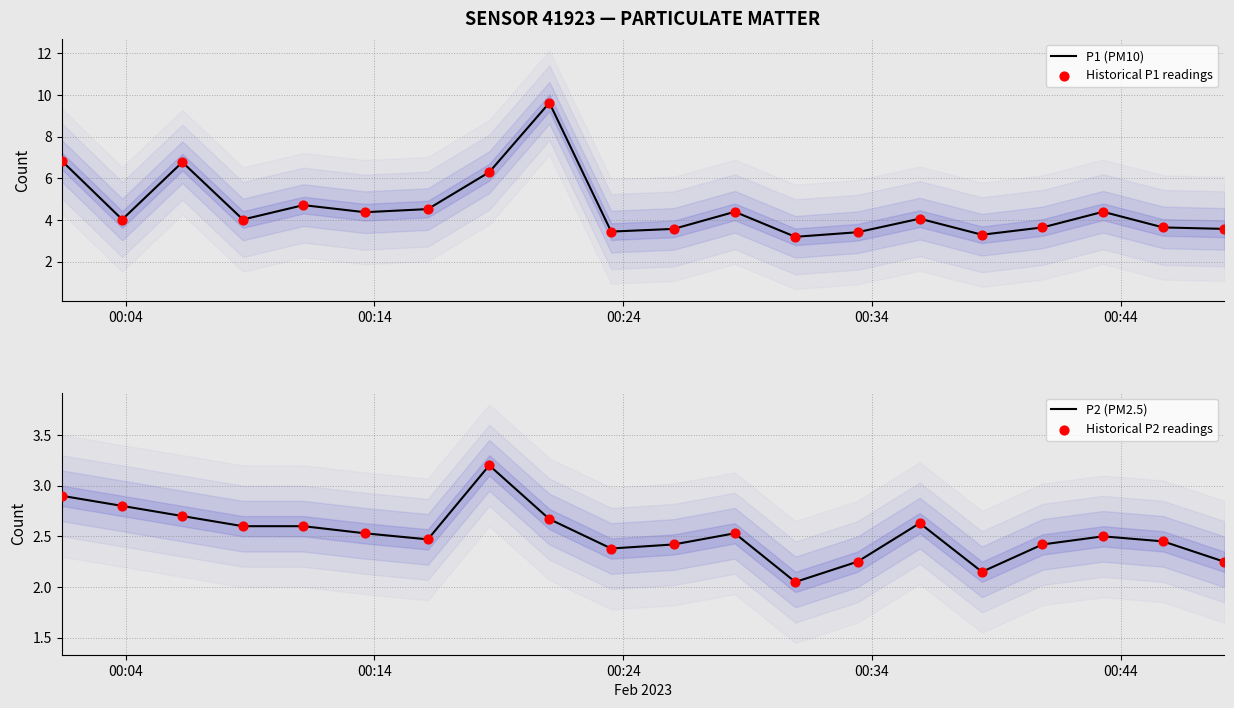

Which series reaches the maximum Y coordinate?

P1 (PM10)